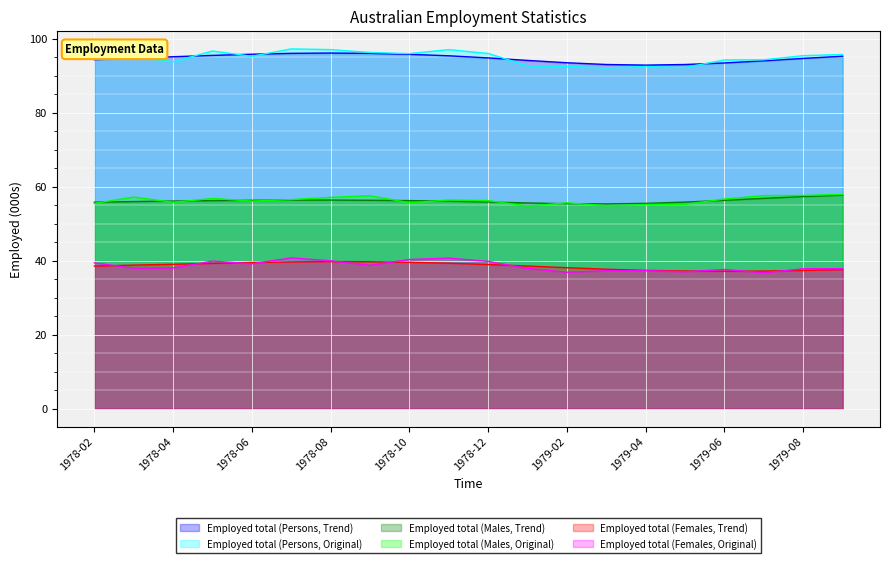

Is it true that Employed total (Persons, Trend) equals 37.7 at 1979-02?

False